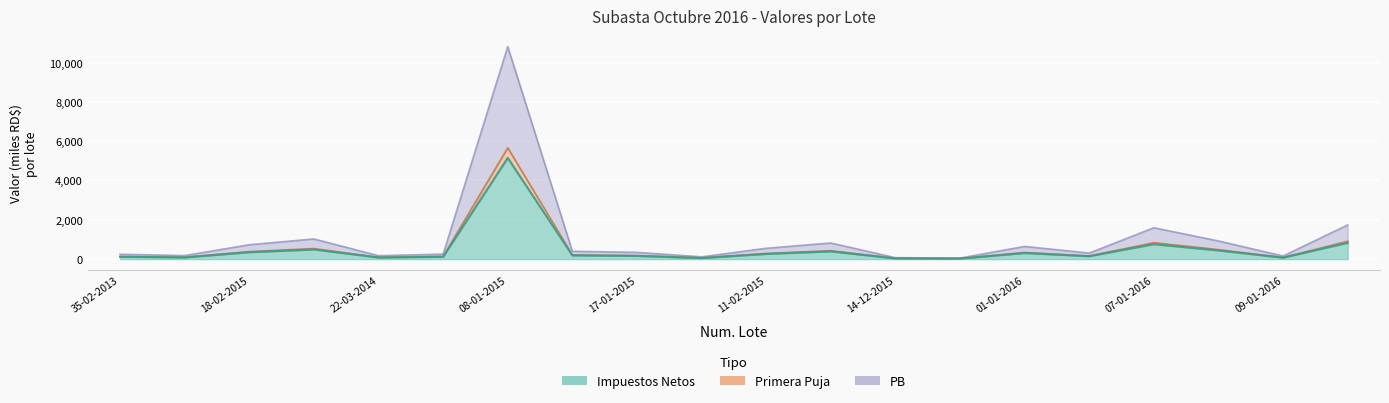

Which series changed the most between 35-02-2013 and 11-02-2015?

PB